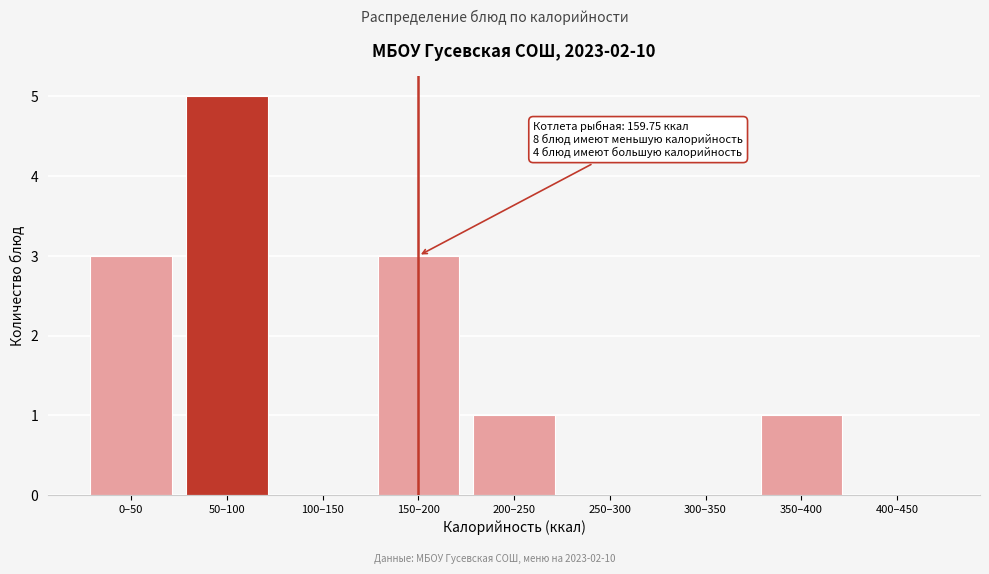

Reading left to right, transcribe all the data shown in this chart.

0–50=3	50–100=5	100–150=0	150–200=3	200–250=1	250–300=0	300–350=0	350–400=1	400–450=0